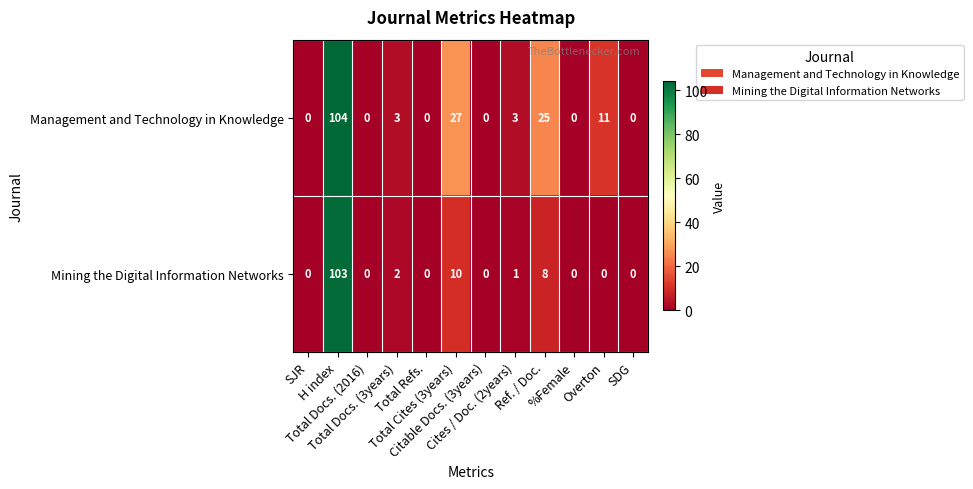

List the series in order of their overall mean, lowest first.

Mining the Digital Information Networks, Management and Technology in Knowledge